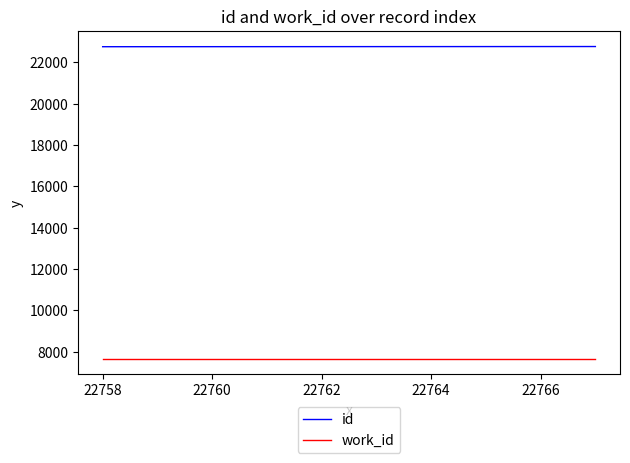

Rank the series by their average value, from highest to lowest.

id, work_id